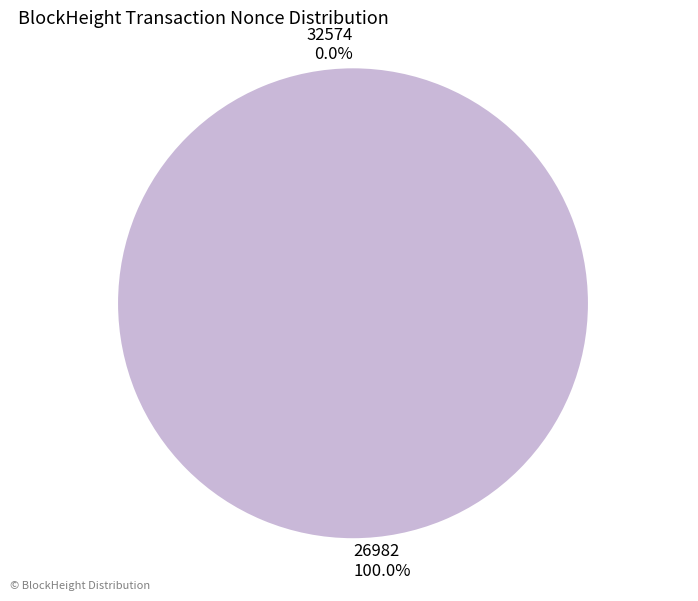

Does 26982 represent more than half of the total?

Yes